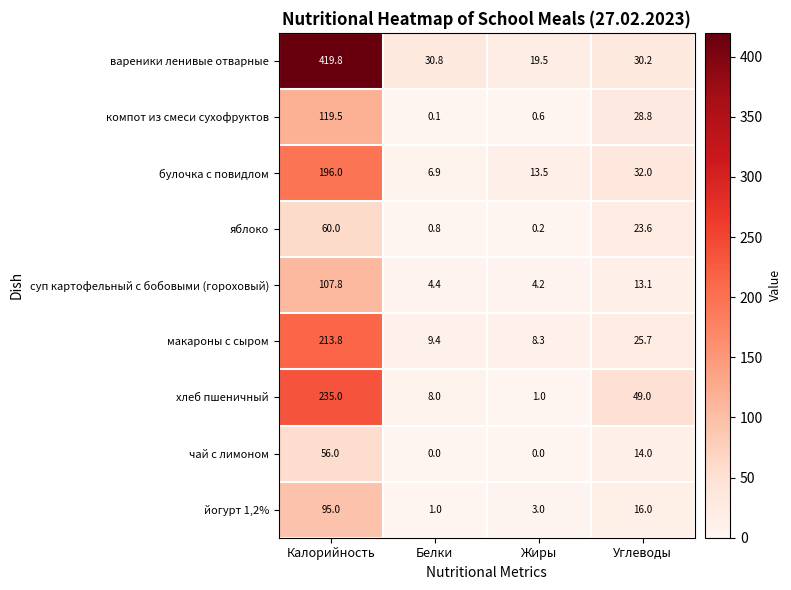

What is the difference between the highest and lowest values at Углеводы?

35.9